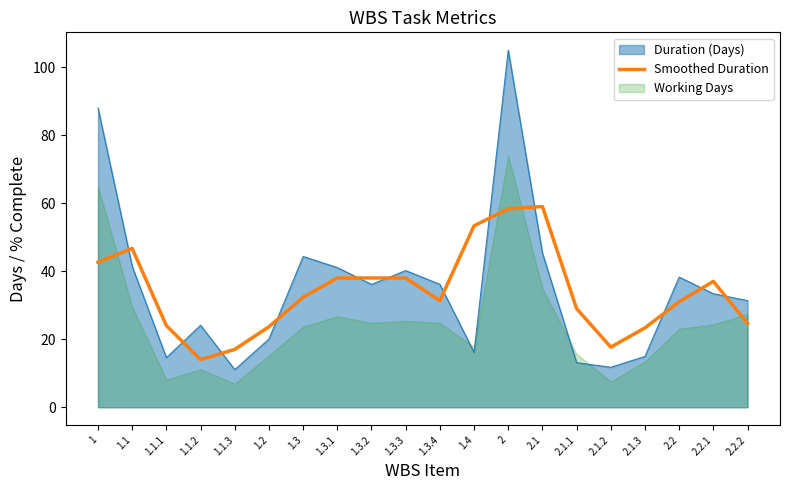

At which category does the data reach its first local valley?

1.1.2